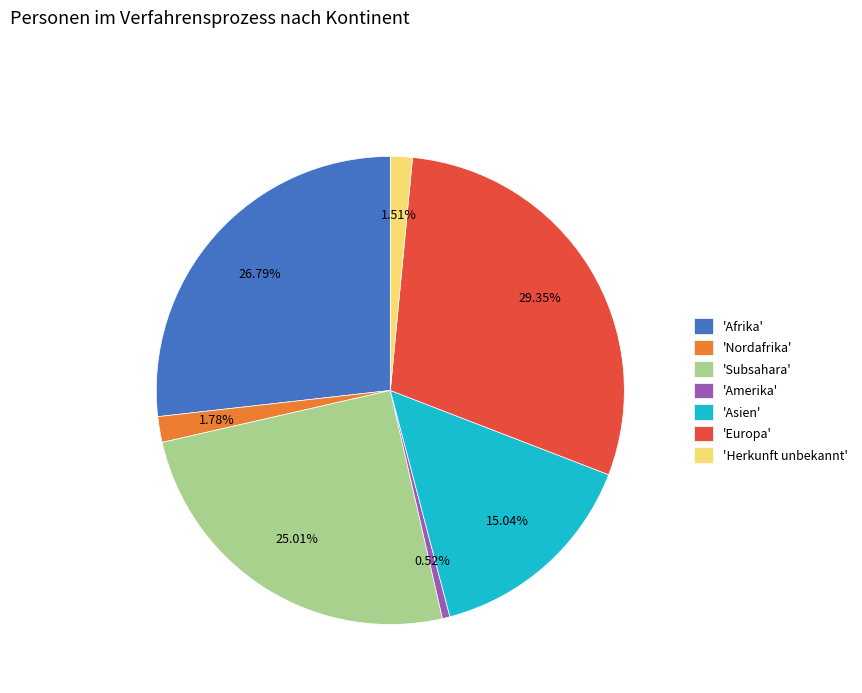

Does any single category account for the majority?

No